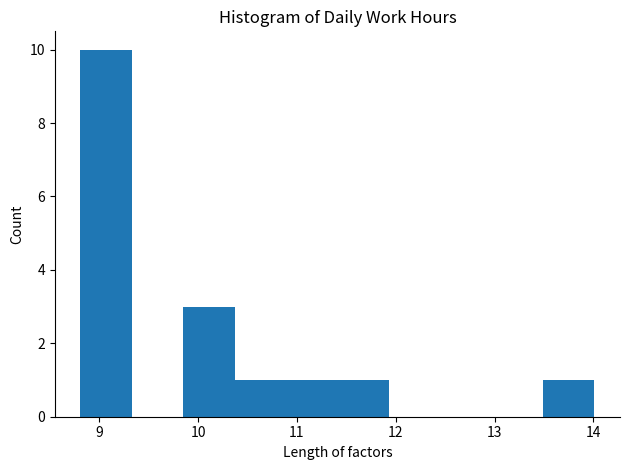

How tall is the bar that spans 11.41 to 11.93 on the x-axis? Neither the bar edges nor the heights are printed on the chart, so give them approximately, as read against the axes.

1